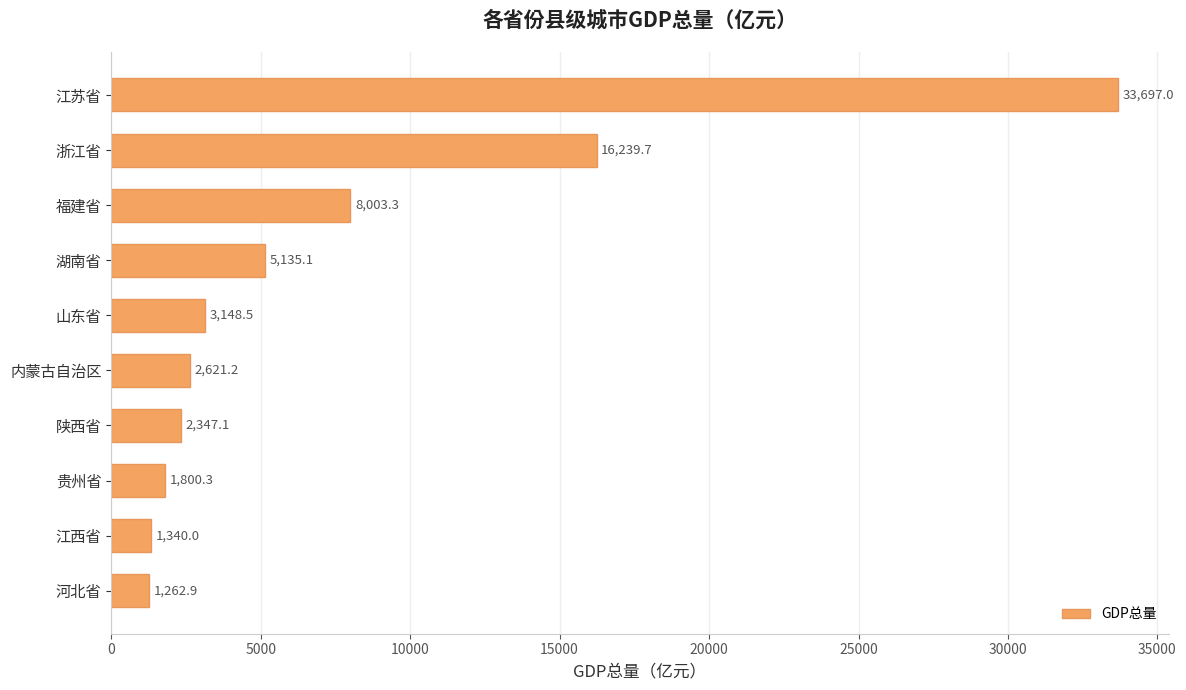

Which category has the highest value across all series?

江苏省